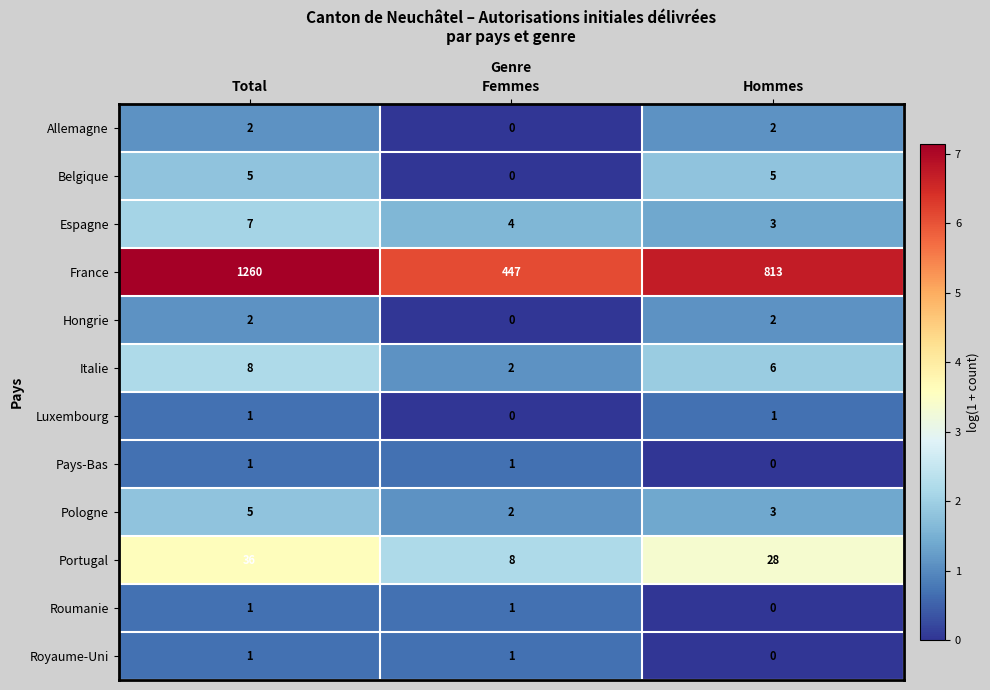

What is the highest value of the Pologne series?

5